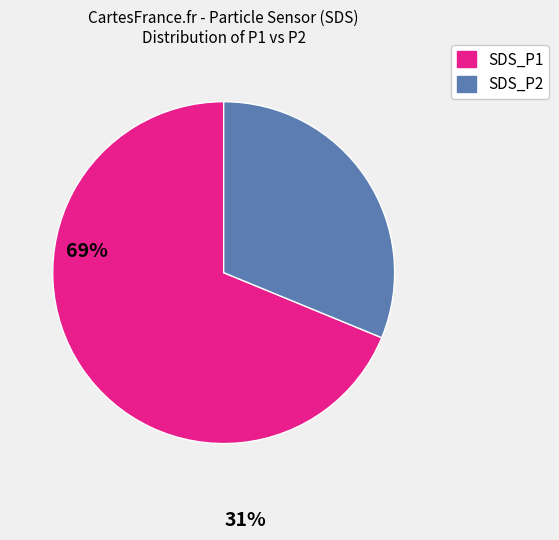

What is the majority slice?

SDS_P1